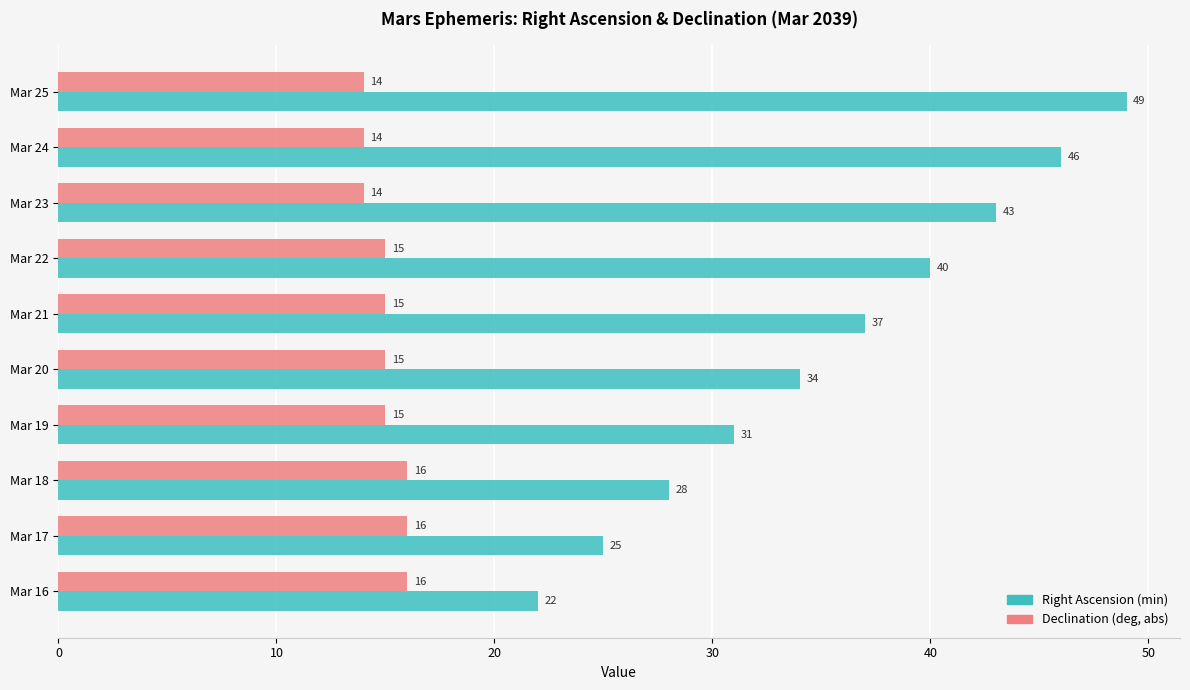

At how many categories does at least one series exceed 24?

9